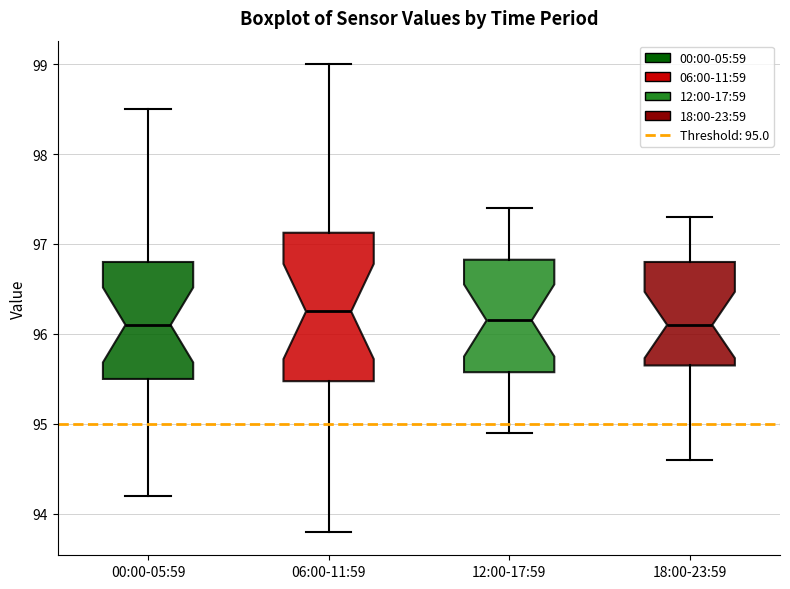

Comparing the boxes themselves (not the whiskers), which one is the tallest?

06:00-11:59